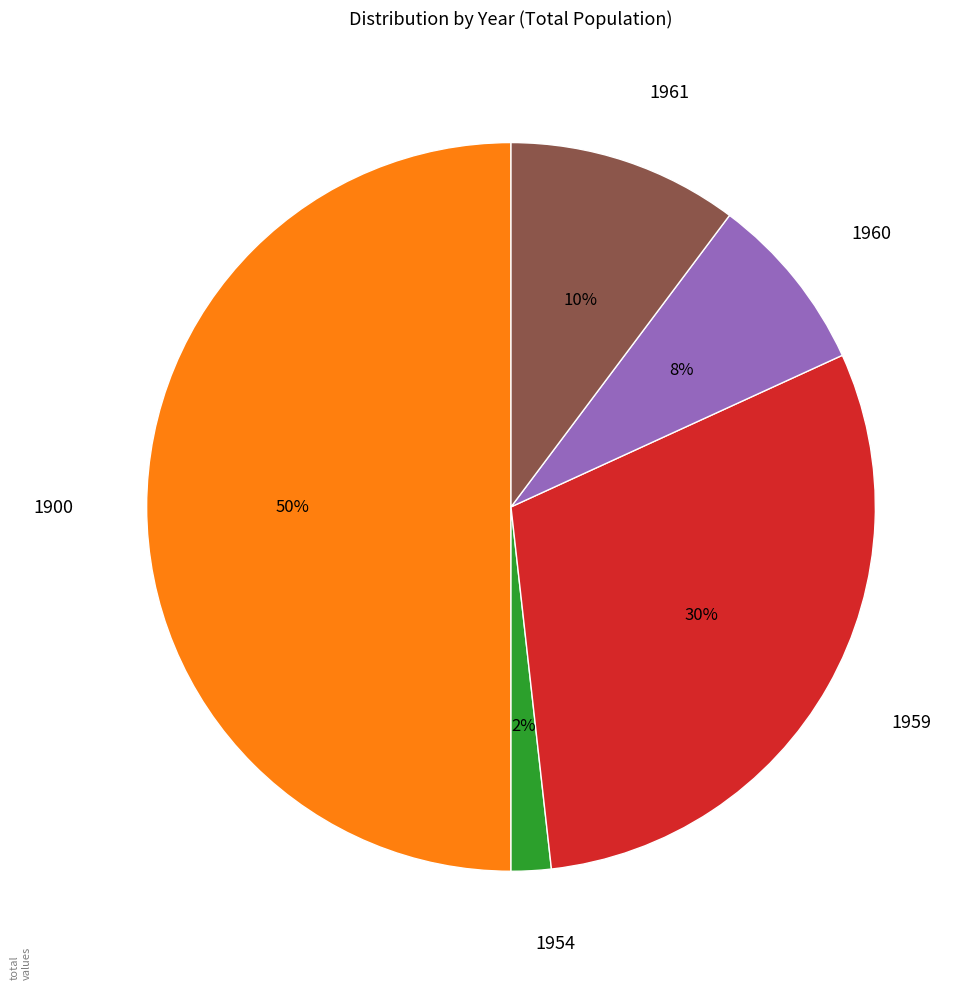

Is it true that 1961 is 10% of the pie?

True